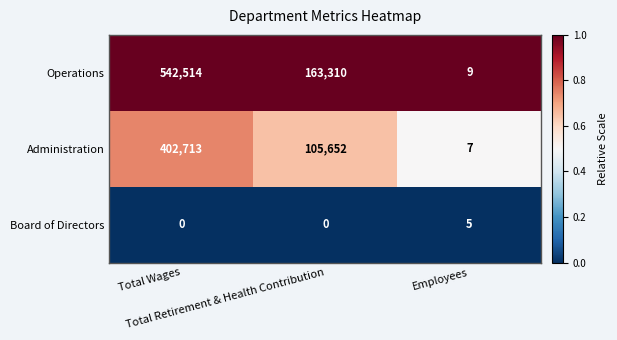

At which category is the sum across all series the highest?

Total Wages